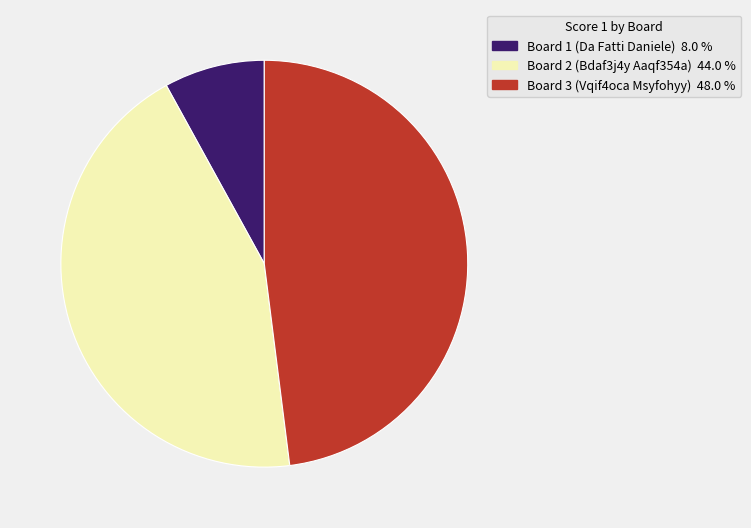

Which category has the smallest portion of the pie?

Board 1 (Da Fatti Daniele)